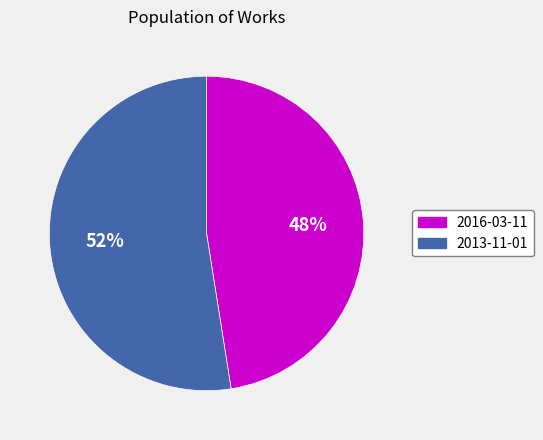

Does 2016-03-11 account for over 50% of the chart?

No